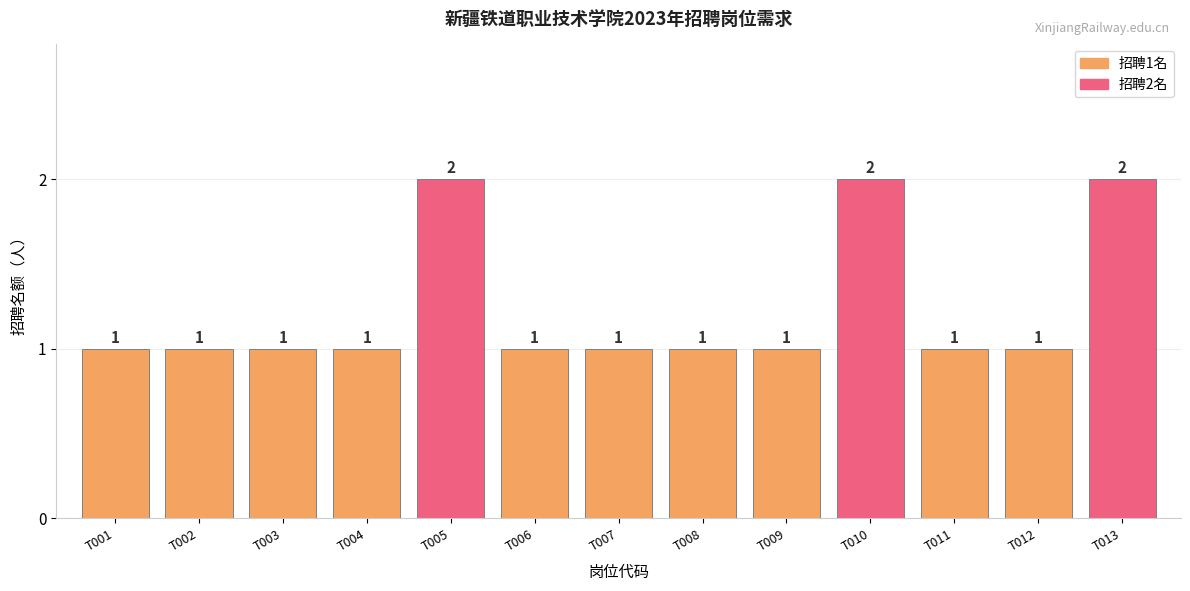

What is the approximate value at T011?

1